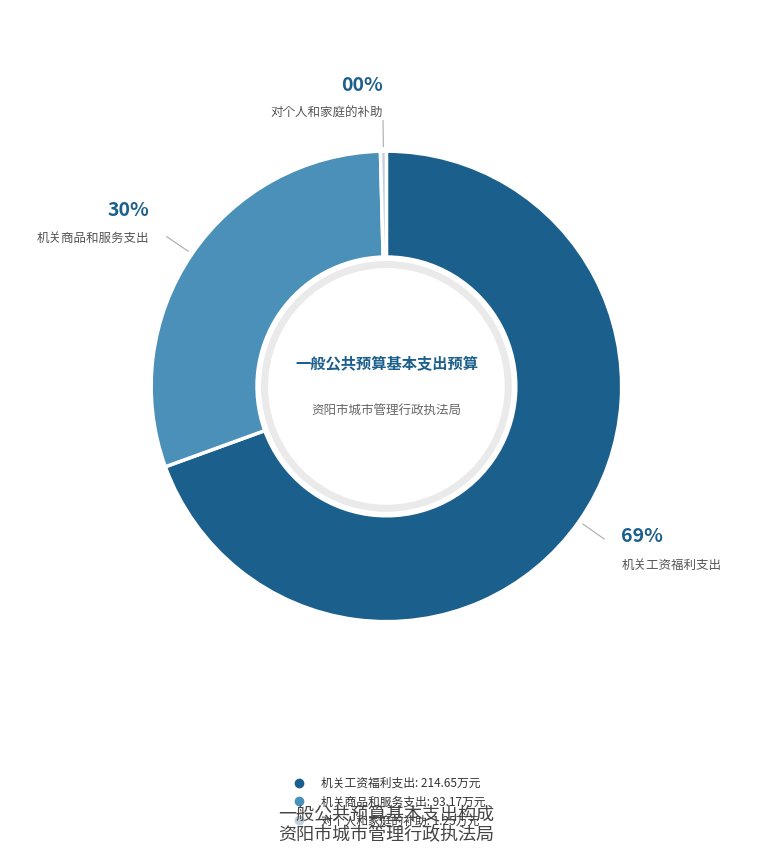

Count the number of slices in the pie.

3